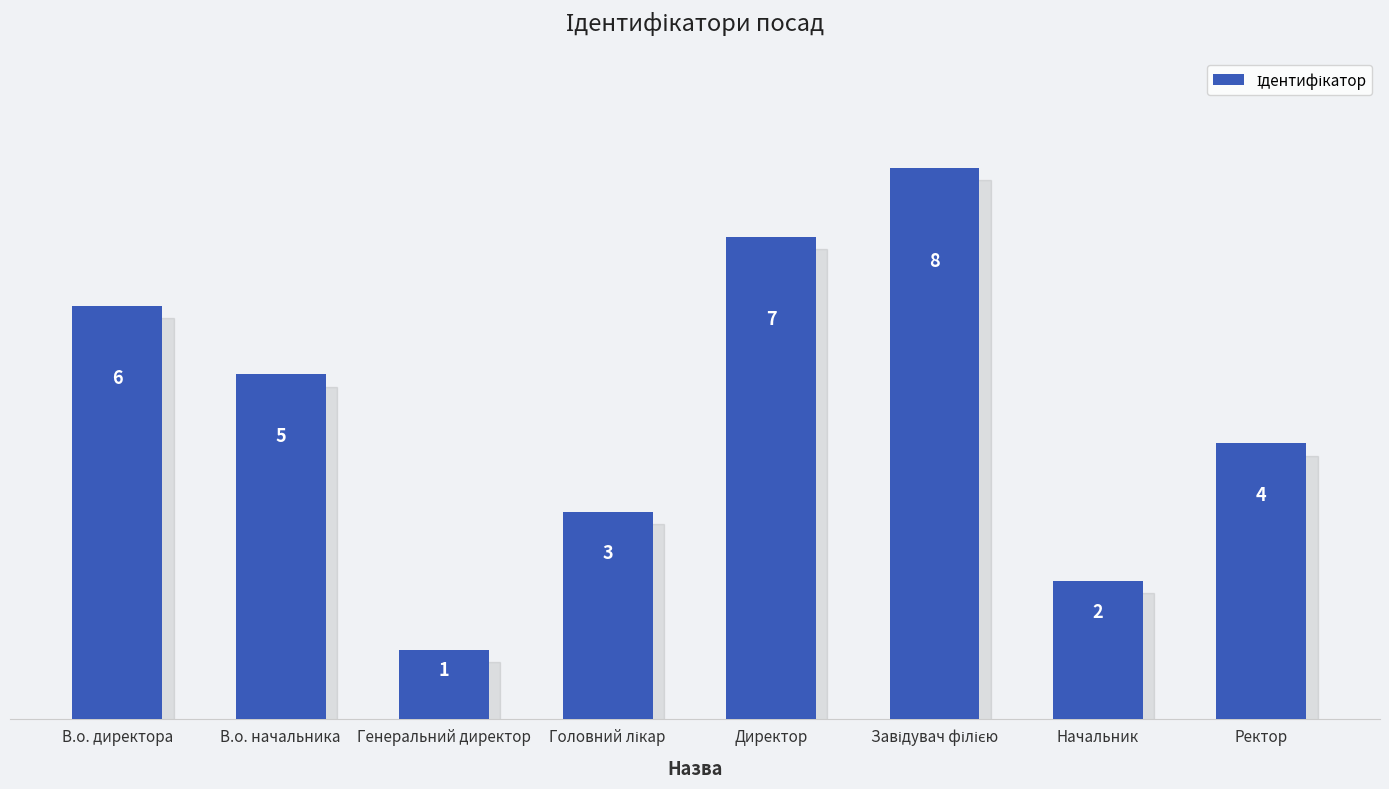

How many data points are less than 5?

4